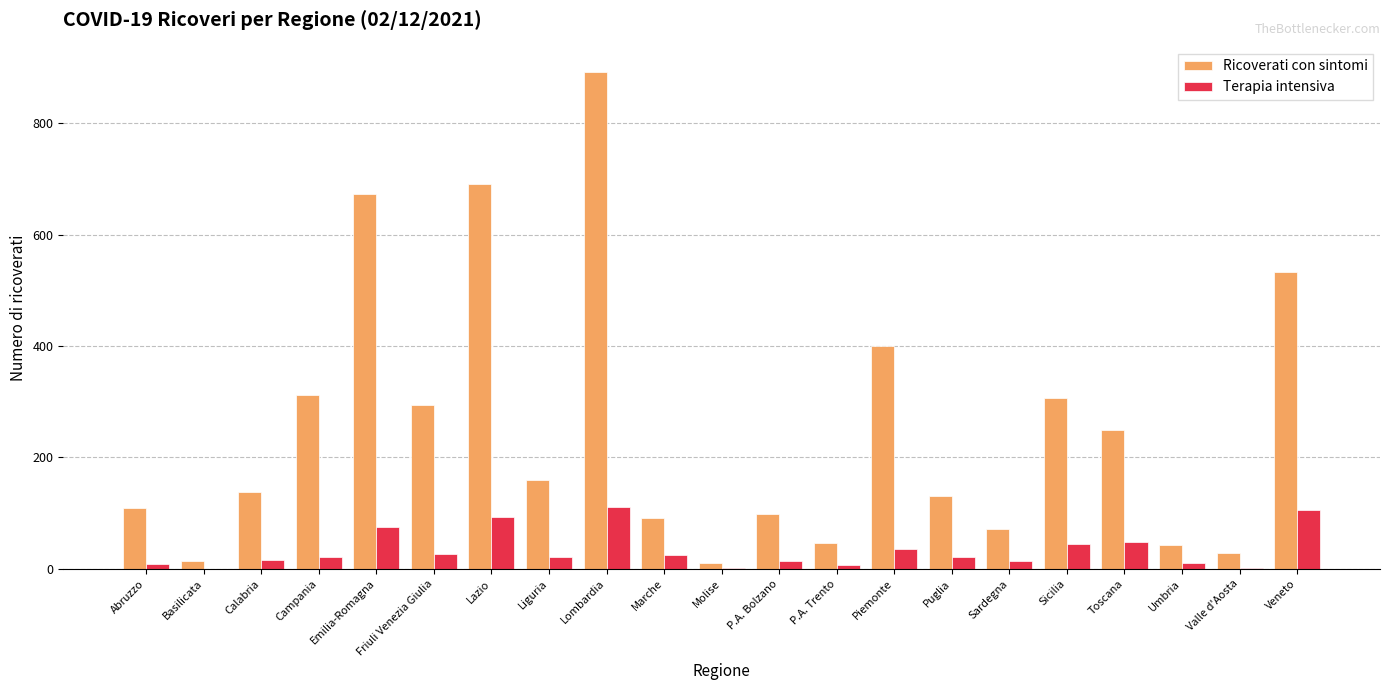

Which series has the largest total across all categories?

Ricoverati con sintomi